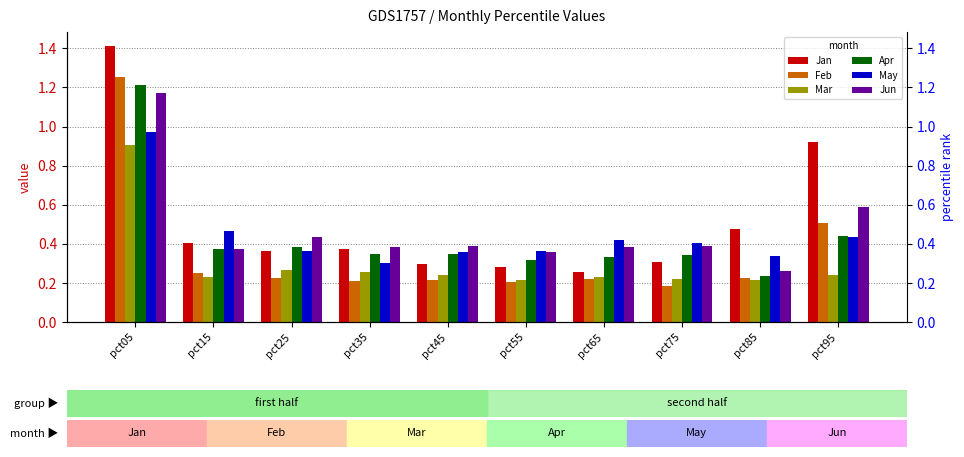

The value of Apr at pct05 is 1.9. True or false?

False